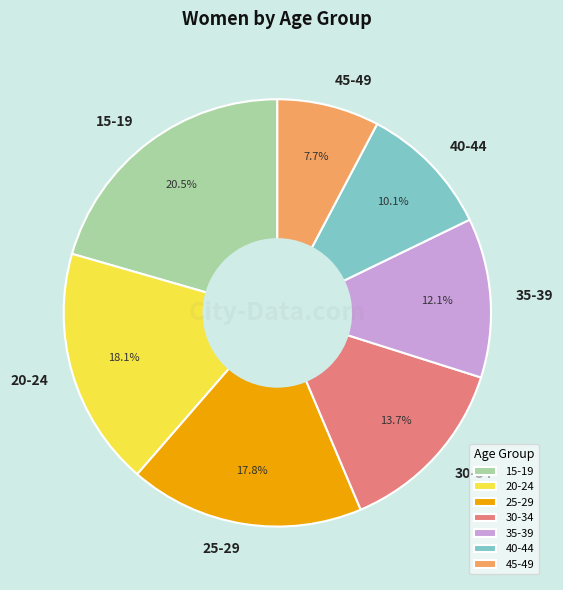

The 40-44 slice represents 1% of the pie. True or false?

False